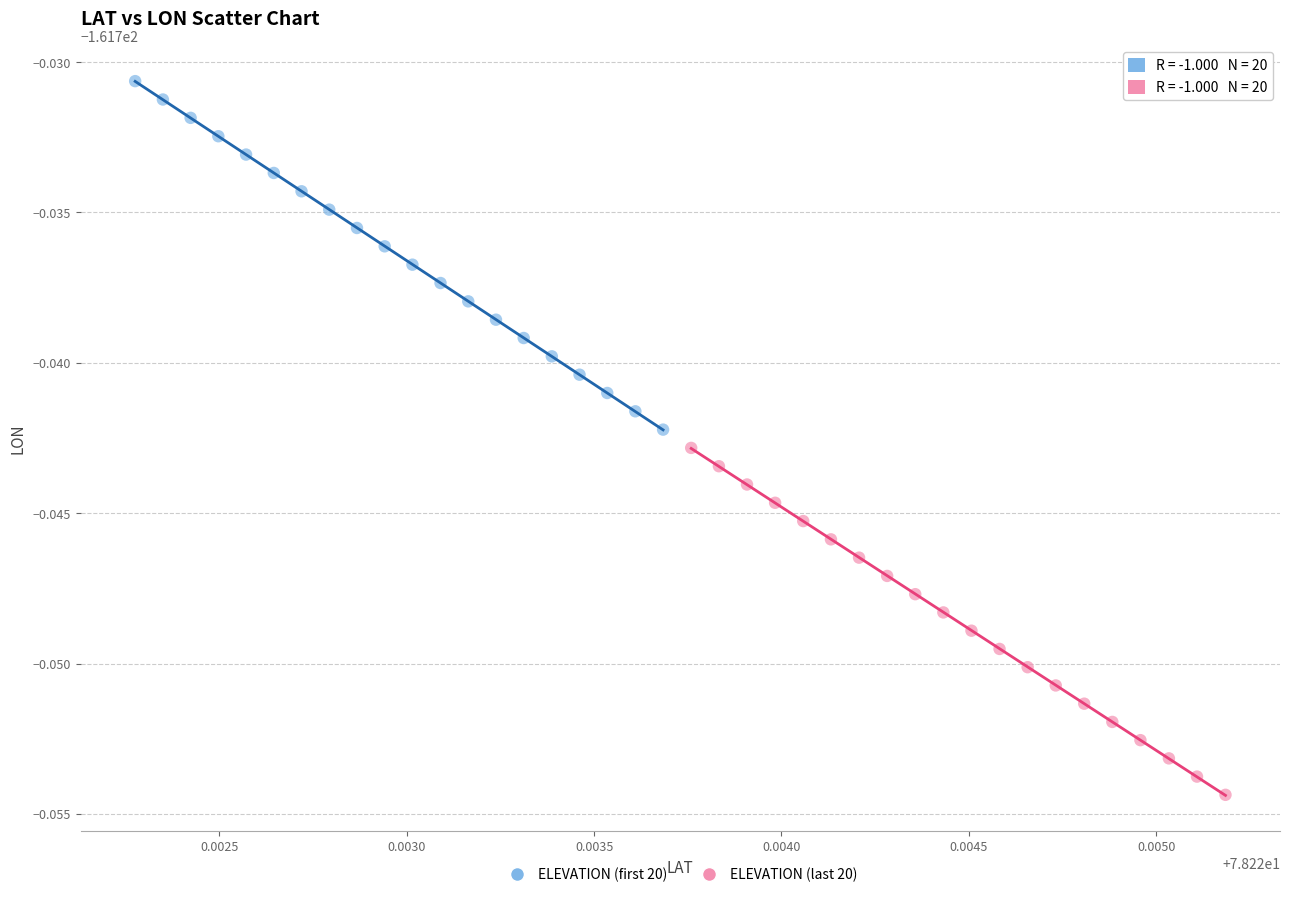

Which series contains the lowest Y value?

ELEVATION (last 20)